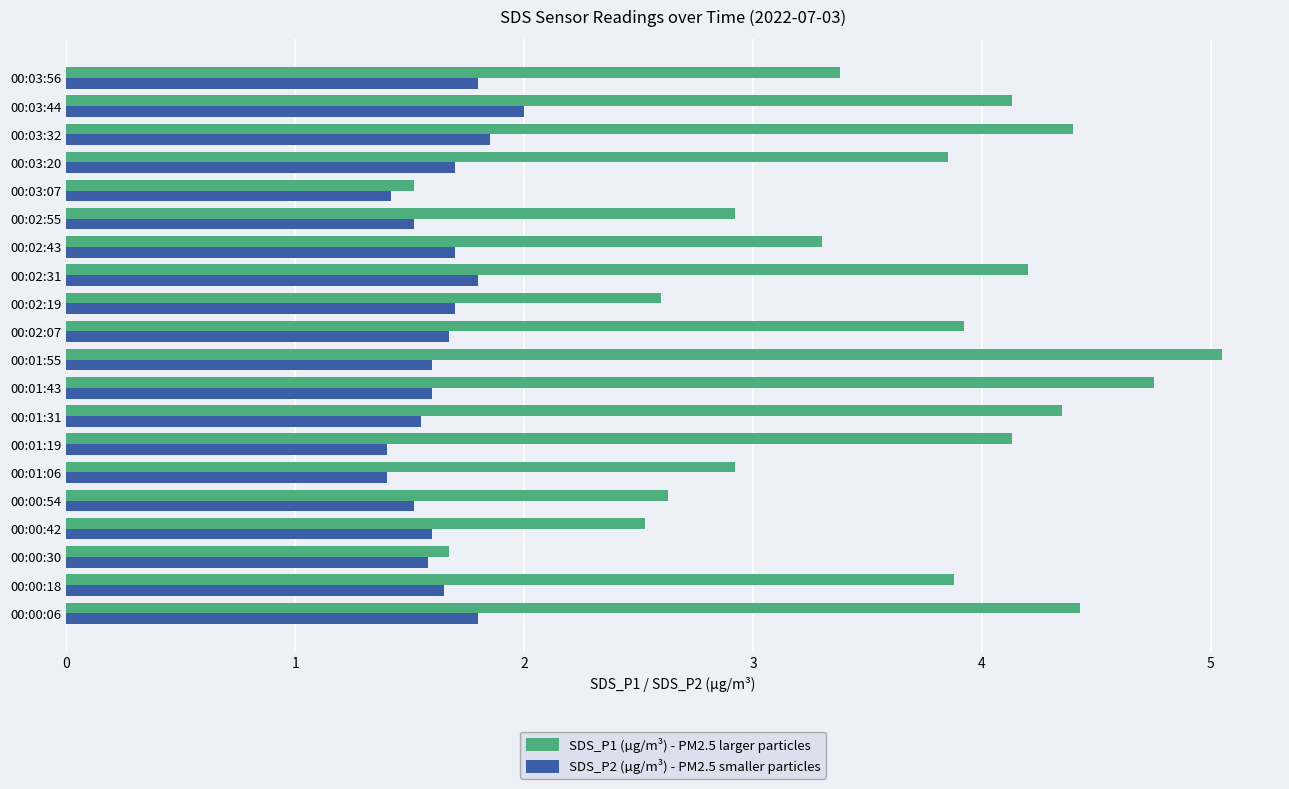

At which category does the chart reach its peak across all series?

00:01:55